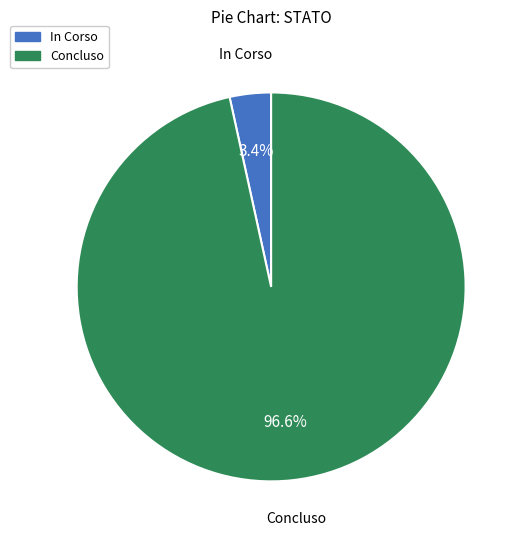

Which category has the biggest portion of the pie?

Concluso